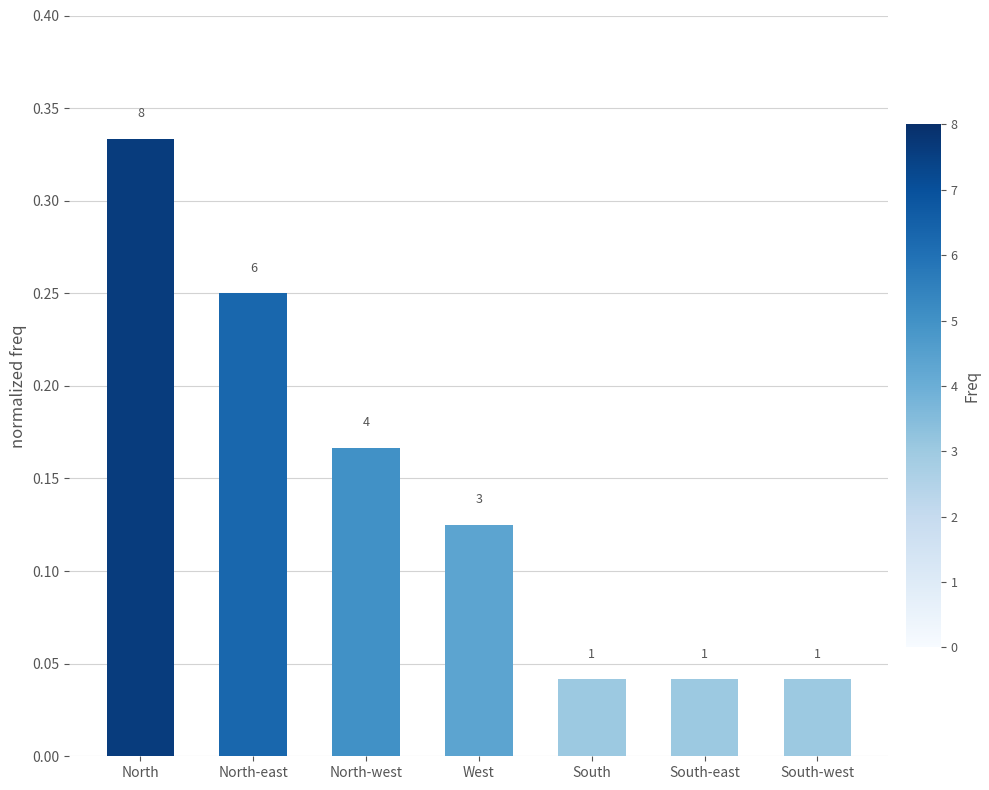

Reading right to left, extract all data points from this chart.

0.0	0.0	0.0	0.1	0.2	0.2	0.3